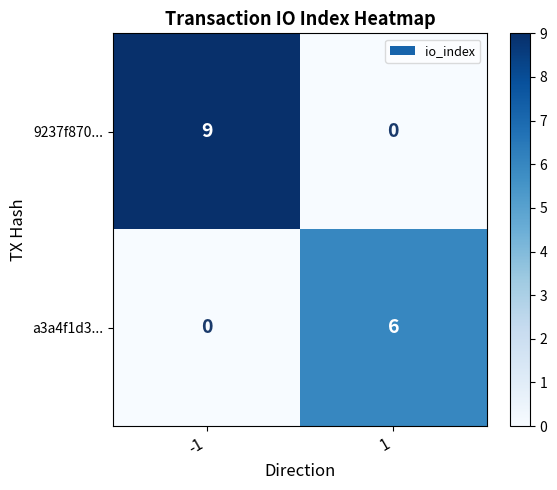

The 9237f870... series shows 0 at 1. True or false?

True